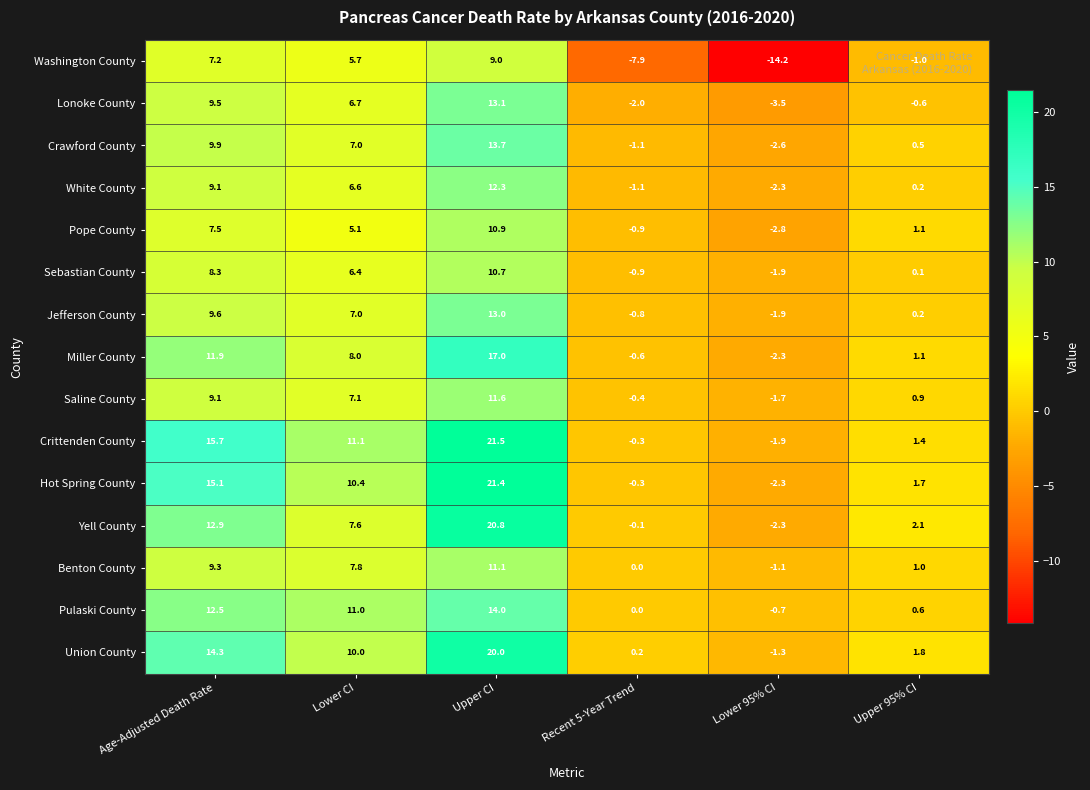

Which series changed the most between Upper CI and Upper 95% CI?

Crittenden County